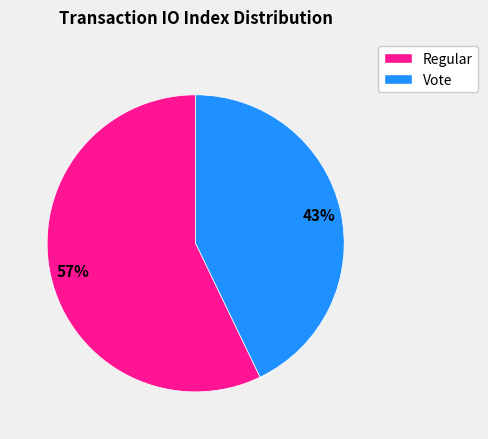

To the nearest percent, what portion does Vote represent?

43%